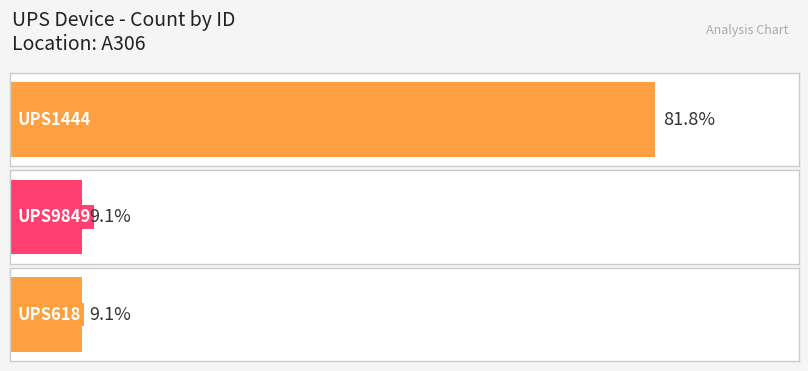

Reading left to right, extract all data points from this chart.

9	1	1